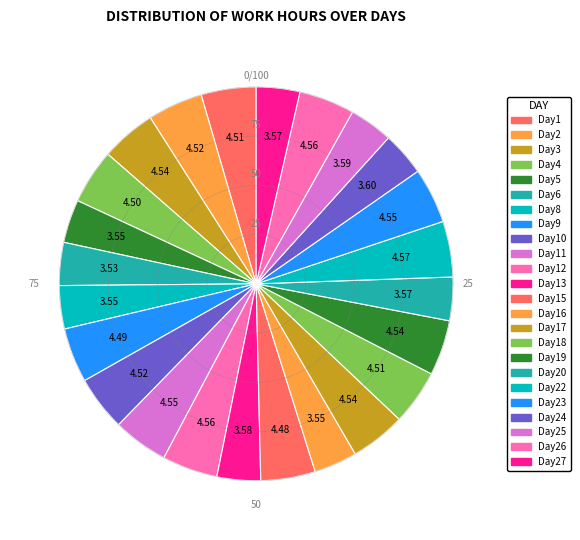

Is Fri the majority of the pie?

No